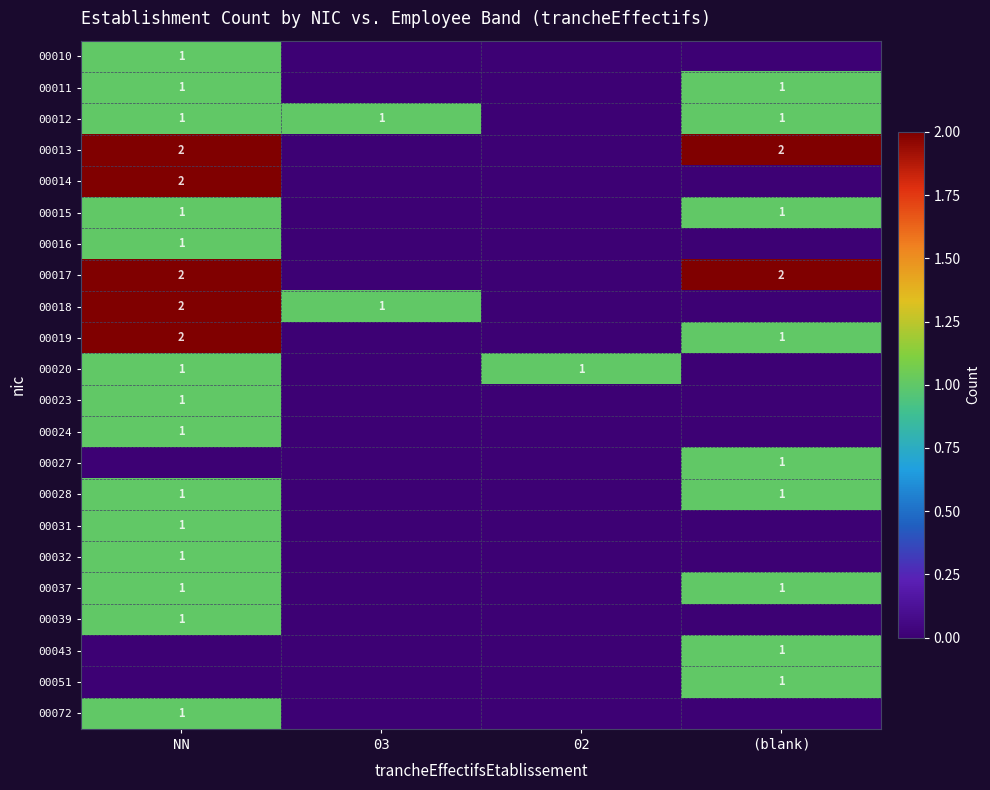

True or false: 00072 has a value of 2 at NN.

False